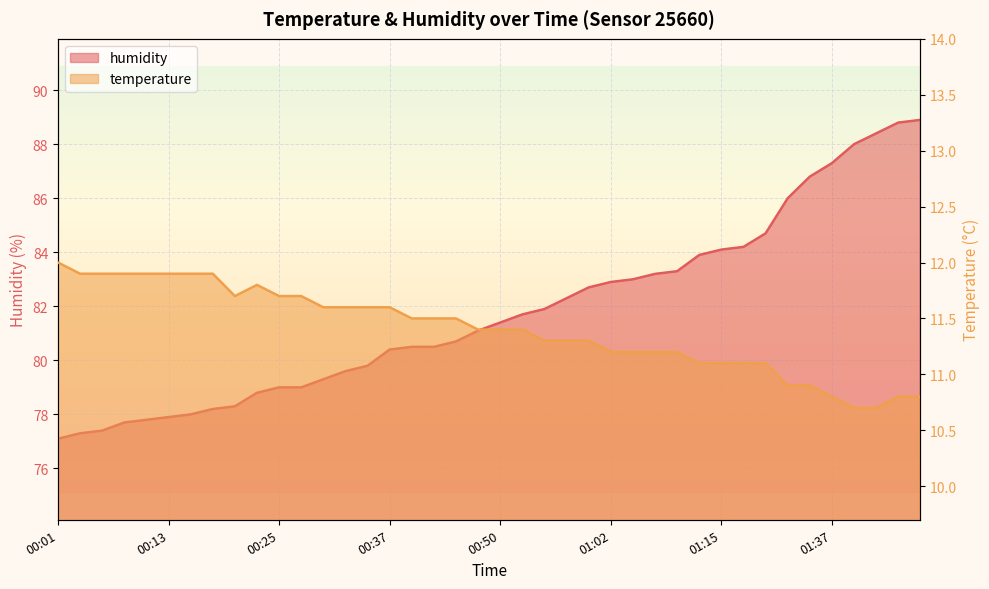

Which series has the largest range (max minus min)?

humidity